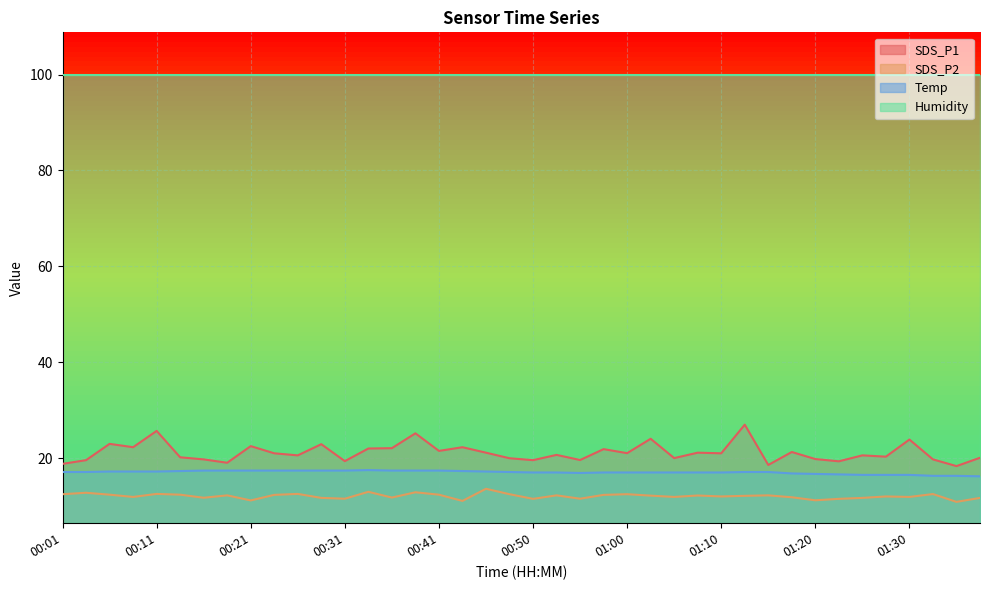

Which category has the lowest value in the Temp series?

01:38